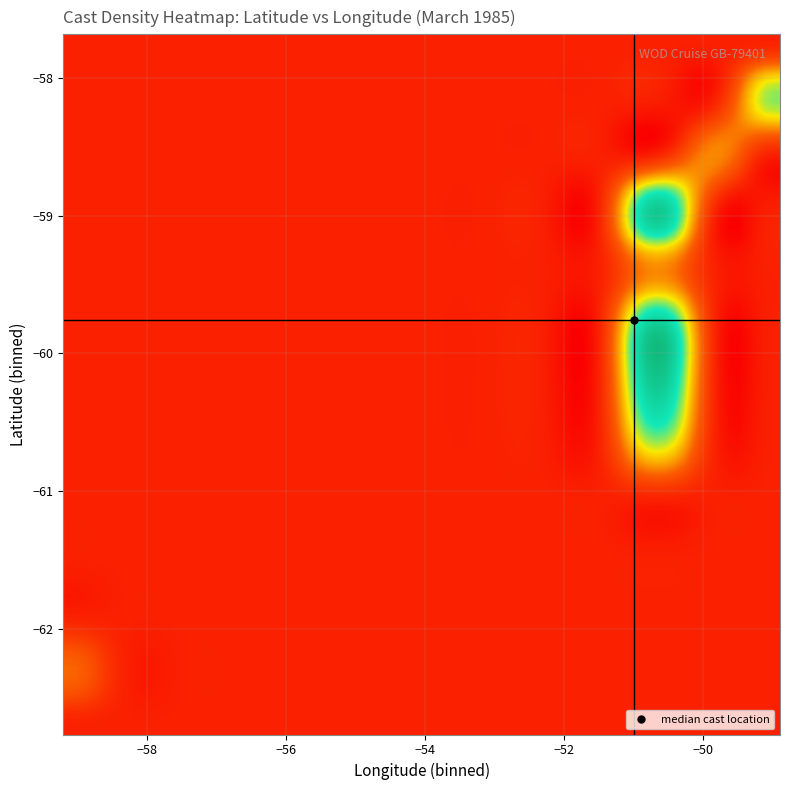

Reading left to right, list all the values displayed in this chart.

r0: 0=-62.3	1=-58.7	2=3.0	3=14.0
r1: 0=-60.6	1=-51.0	2=3.0	3=17.0
r2: 0=-60.5	1=-51.0	2=3.0	3=18.0
r3: 0=-60.4	1=-51.0	2=3.0	3=18.0
r4: 0=-60.3	1=-51.0	2=3.0	3=18.0
r5: 0=-60.1	1=-51.0	2=3.0	3=18.0
r6: 0=-59.9	1=-51.0	2=3.0	3=18.0
r7: 0=-59.8	1=-51.0	2=3.0	3=18.0
r8: 0=-59.7	1=-51.0	2=3.0	3=18.0
r9: 0=-59.6	1=-51.0	2=3.0	3=18.0
r10: 0=-59.1	1=-51.0	2=3.0	3=18.0
r11: 0=-59.0	1=-50.8	2=3.0	3=18.0
r12: 0=-58.9	1=-50.6	2=3.0	3=18.0
r13: 0=-58.6	1=-50.1	2=3.0	3=18.0
r14: 0=-58.3	1=-49.6	2=3.0	3=18.0
r15: 0=-58.2	1=-49.4	2=3.0	3=18.0